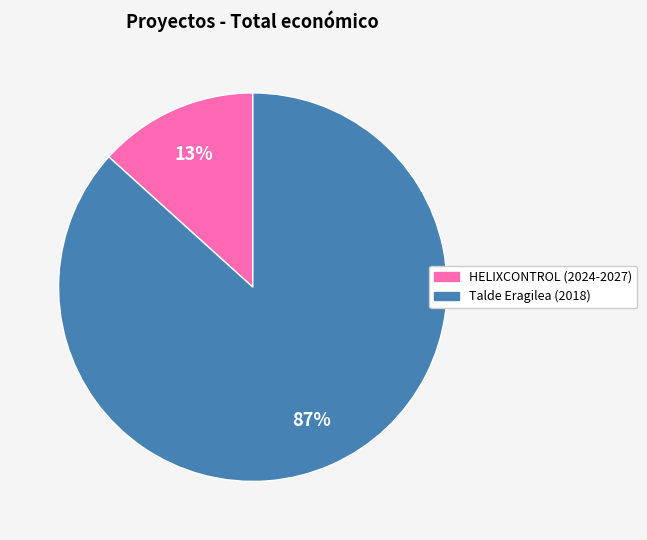

Count the number of slices in the pie.

2